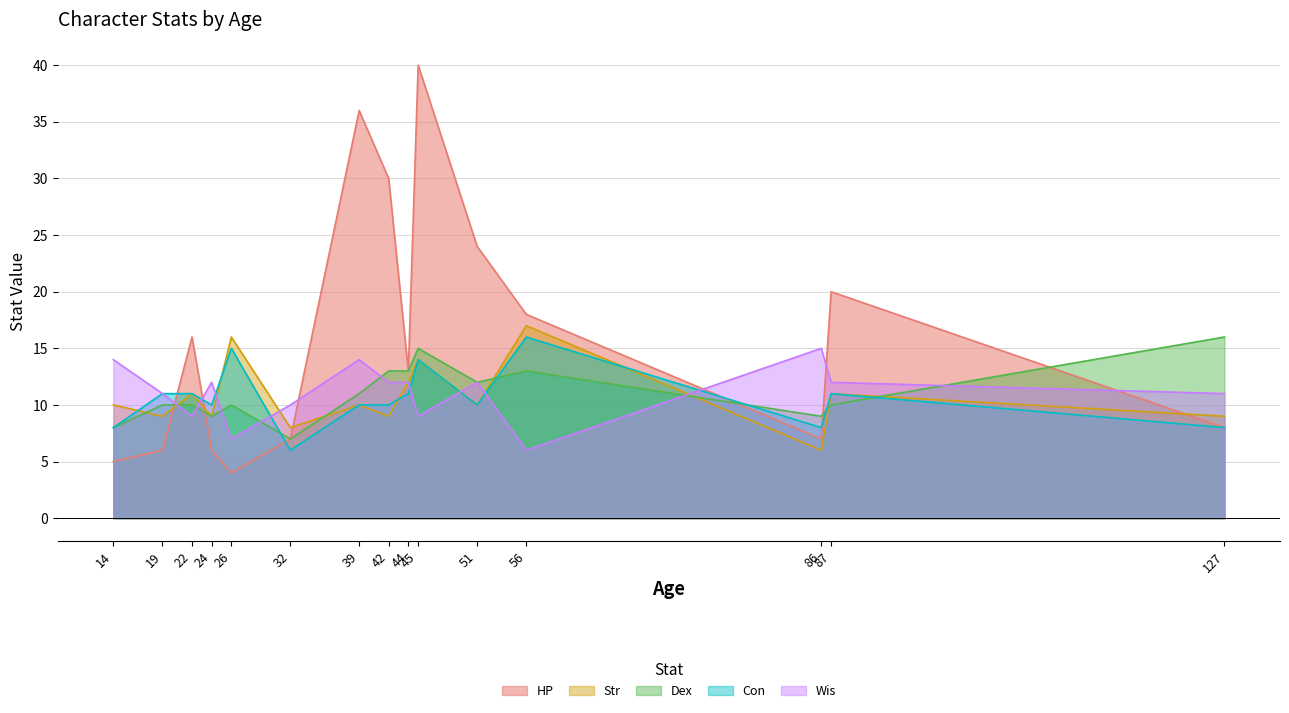

True or false: Wis has a value of 20 at 86.

False